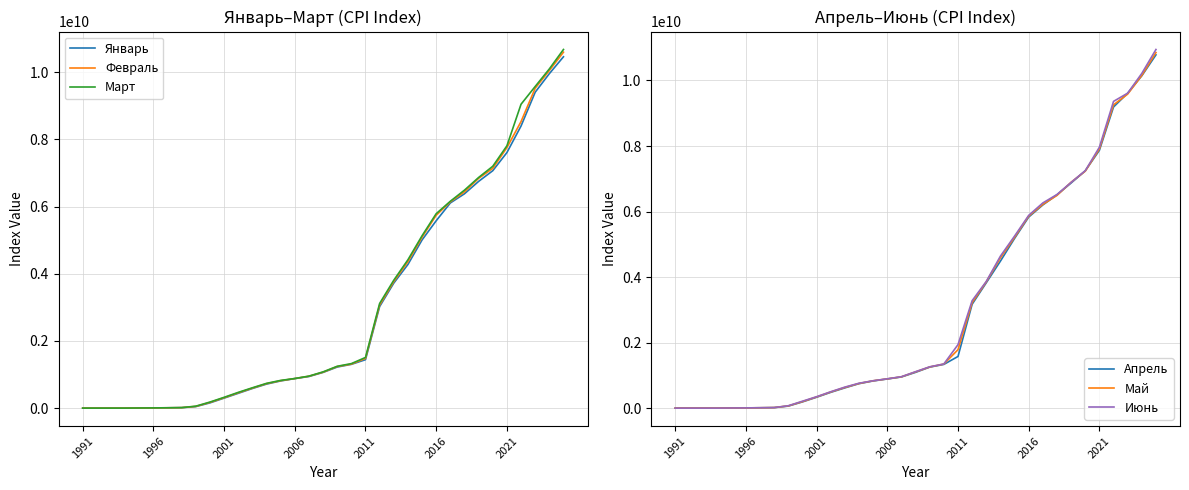

What is the sum of all Апрель values?

107310670319.3